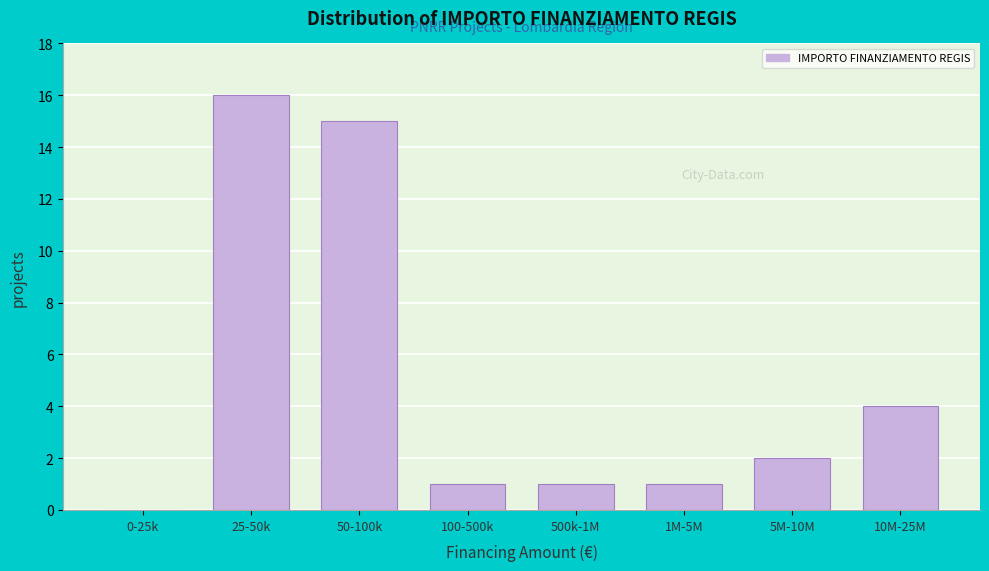

Reading left to right, extract all data points from this chart.

0-25k=0	25-50k=16	50-100k=15	100-500k=1	500k-1M=1	1M-5M=1	5M-10M=2	10M-25M=4